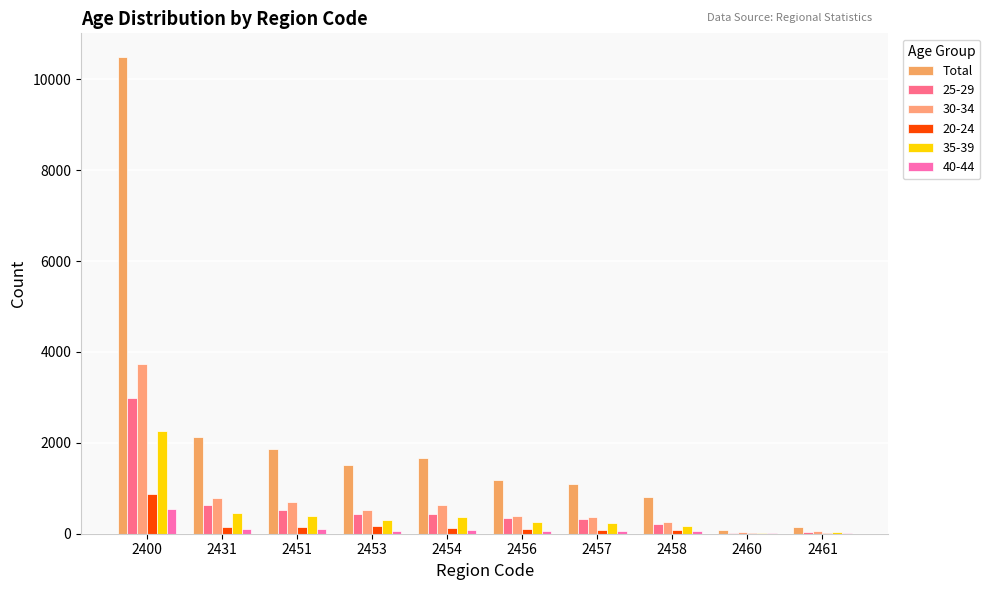

Are the bars grouped side by side (vs. stacked)?

Yes